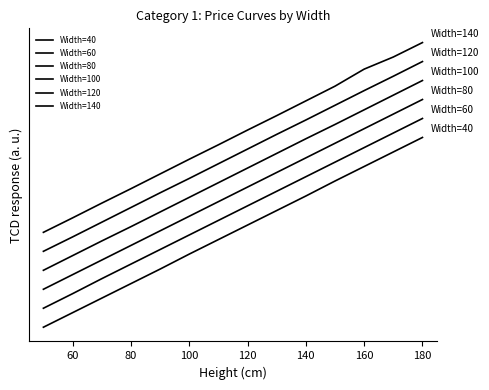

True or false: Width=140 and Width=60 cross at least once.

False